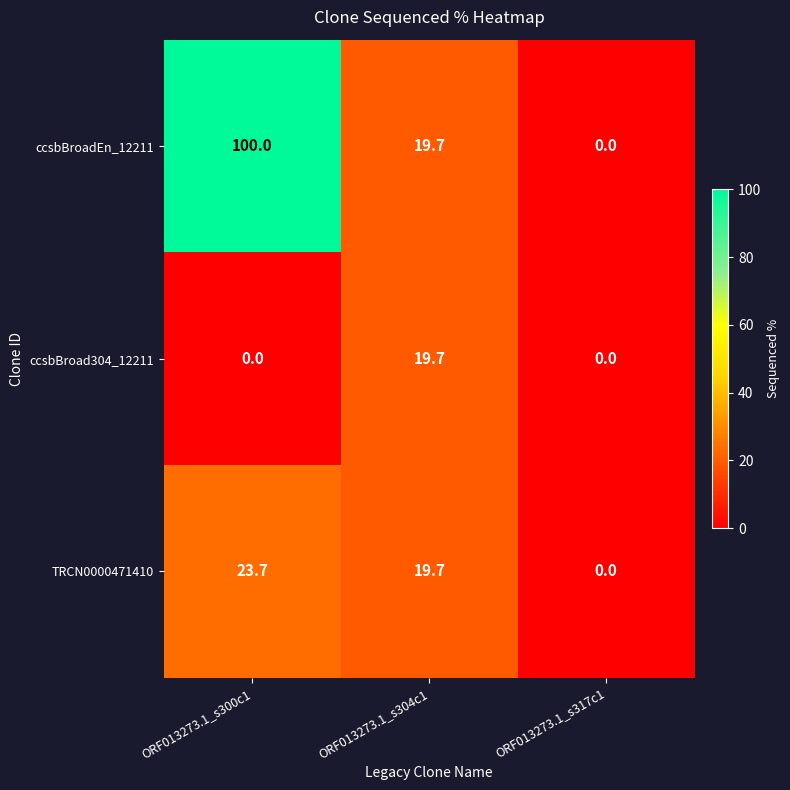

Which series has the widest spread of values?

ccsbBroadEn_12211